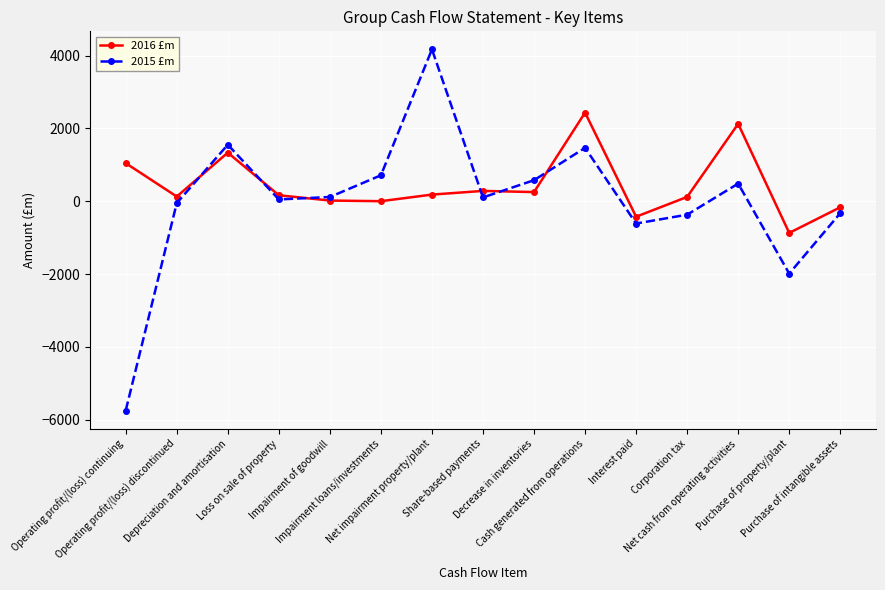

What position from the right is Operating profit/(loss) discontinued?

14